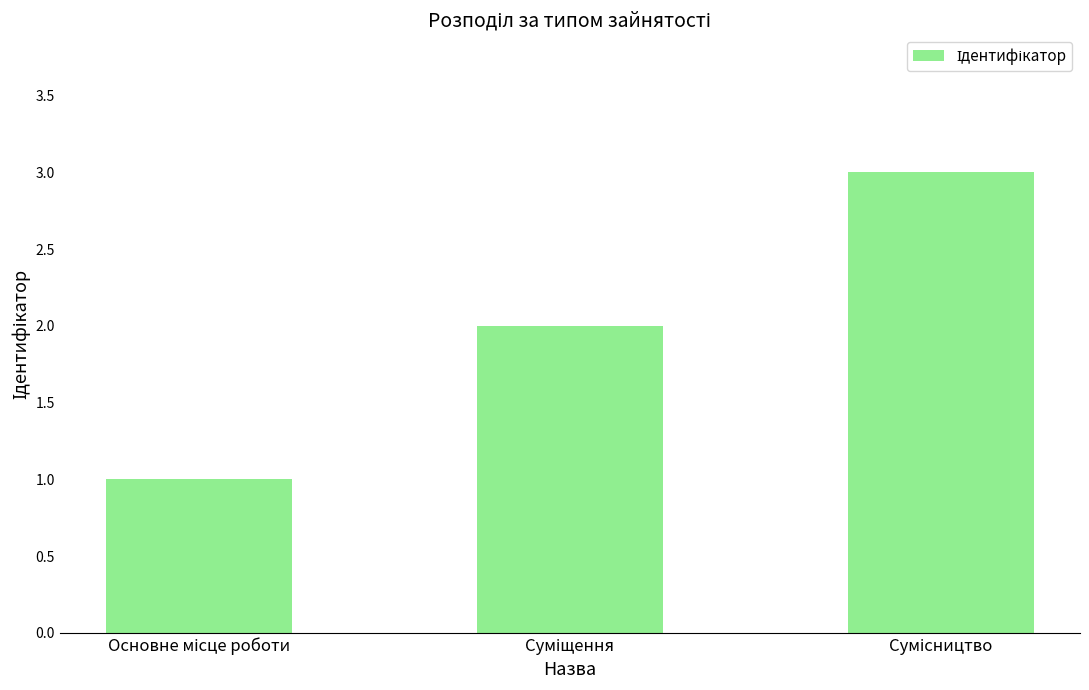

What is the sum of all values?

6